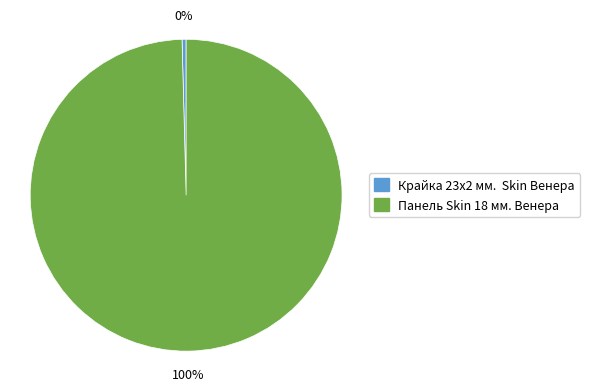

The Панель Skin 18 мм. Венера slice represents 100% of the pie. True or false?

True